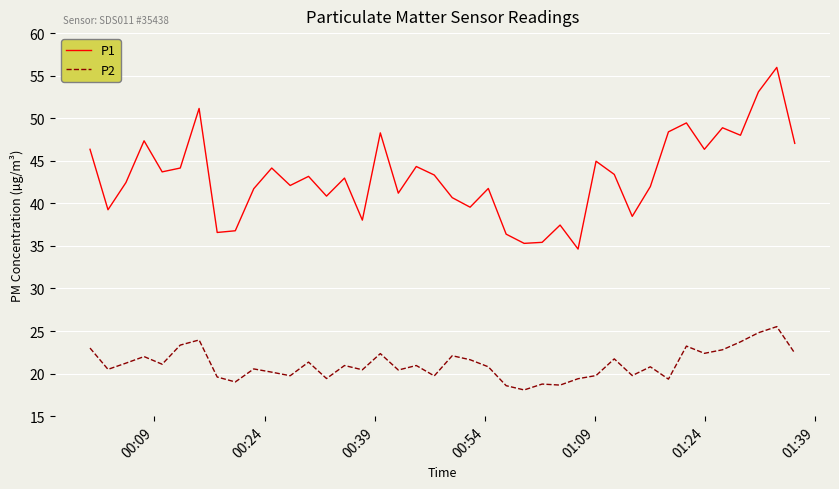

Which series has the largest total across all categories?

P1